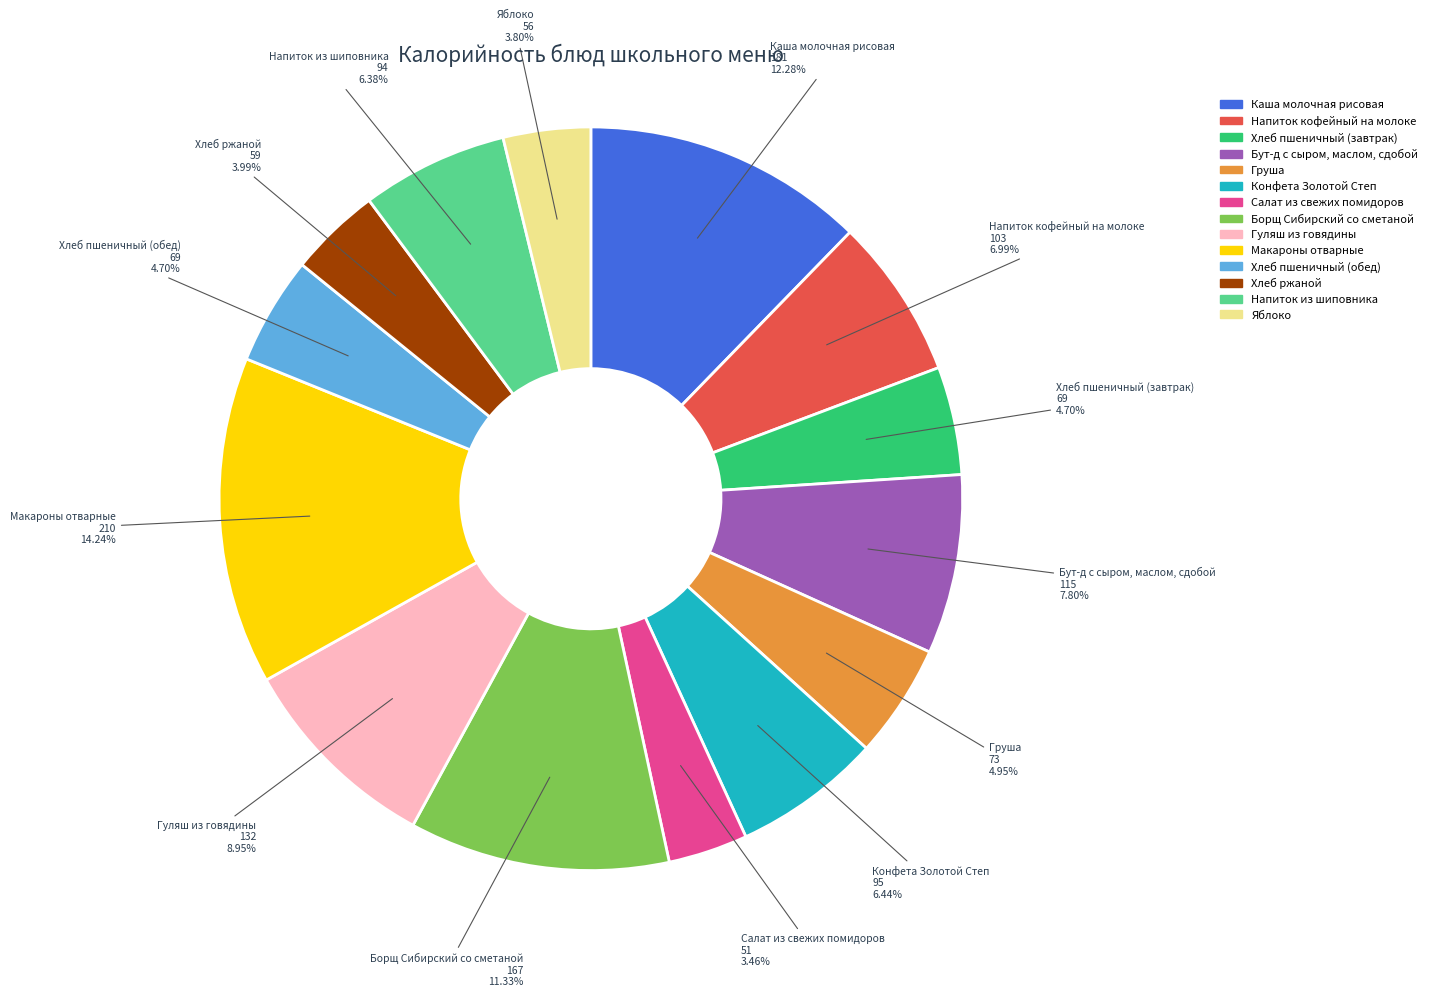

To the nearest percent, what is the difference between the largest and smallest slice percentages?

11%